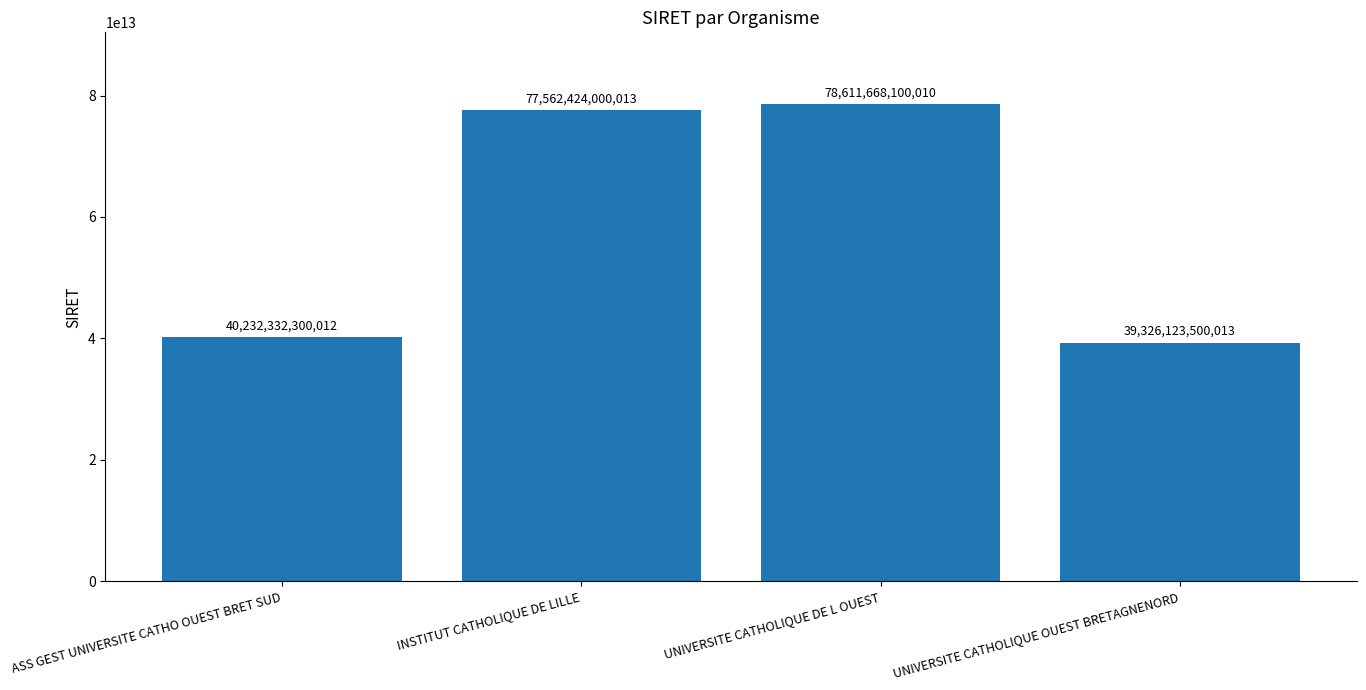

The chart shows a value of 39326123500013 at UNIVERSITE CATHOLIQUE OUEST BRETAGNENORD. True or false?

True